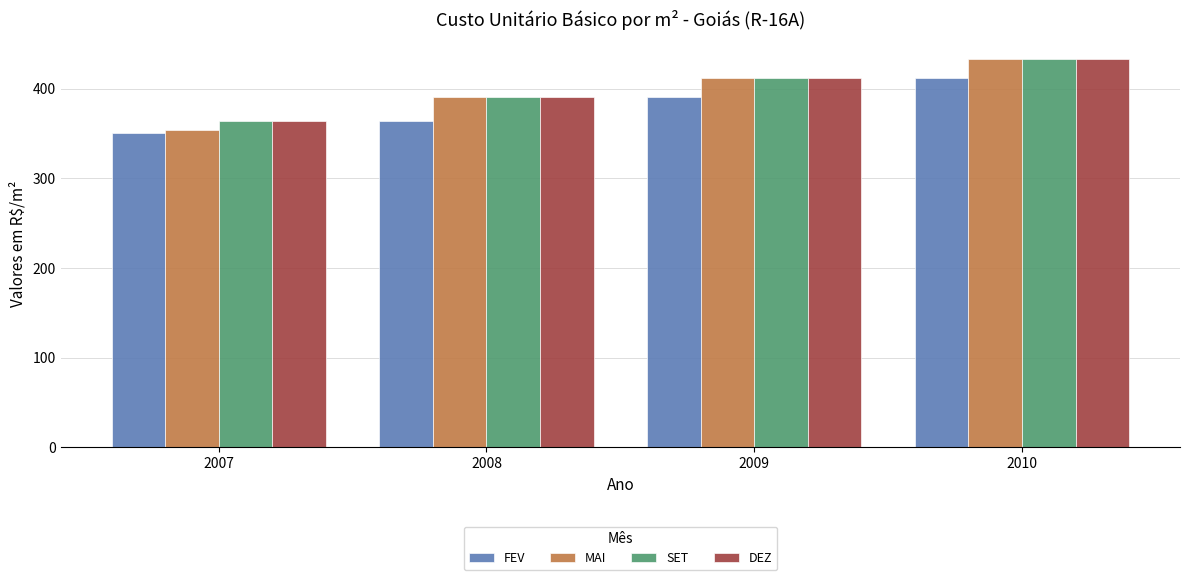

The MAI series shows 391.1 at 2008. True or false?

True